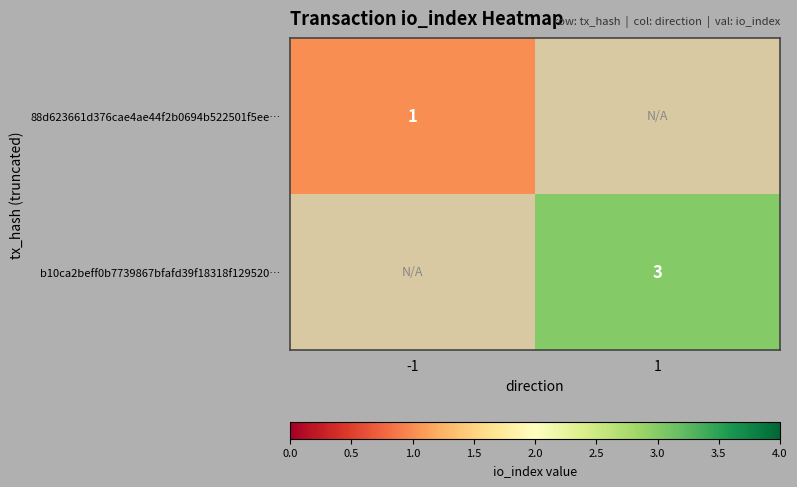

Is it true that b10ca2beff0b7739867bfafd39f18318f129520… equals 2 at 1?

False